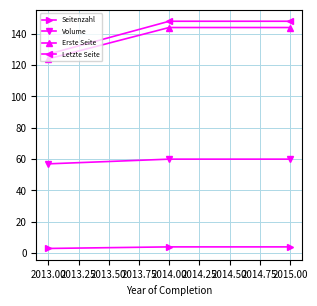

What is the highest value of the Erste Seite series?

144